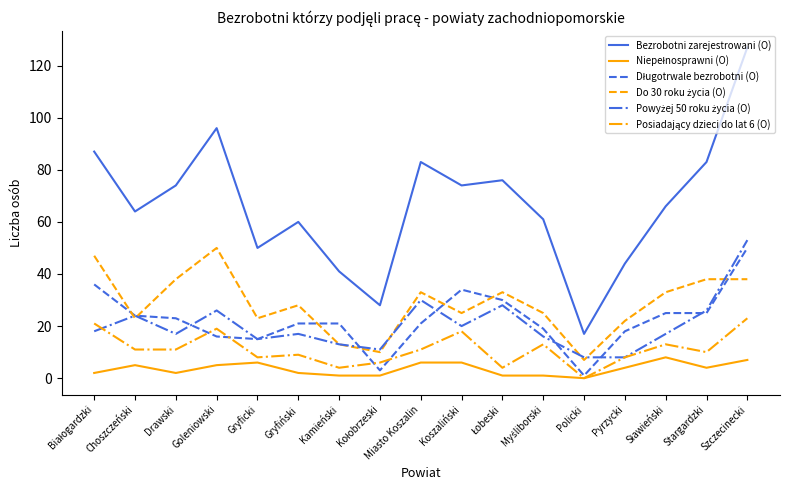

True or false: Bezrobotni zarejestrowani (O) has a value of 74 at Koszaliński.

True